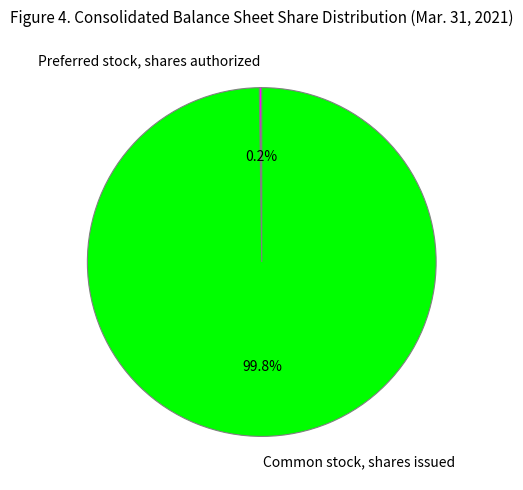

Is there any slice that represents more than half of the pie?

Yes